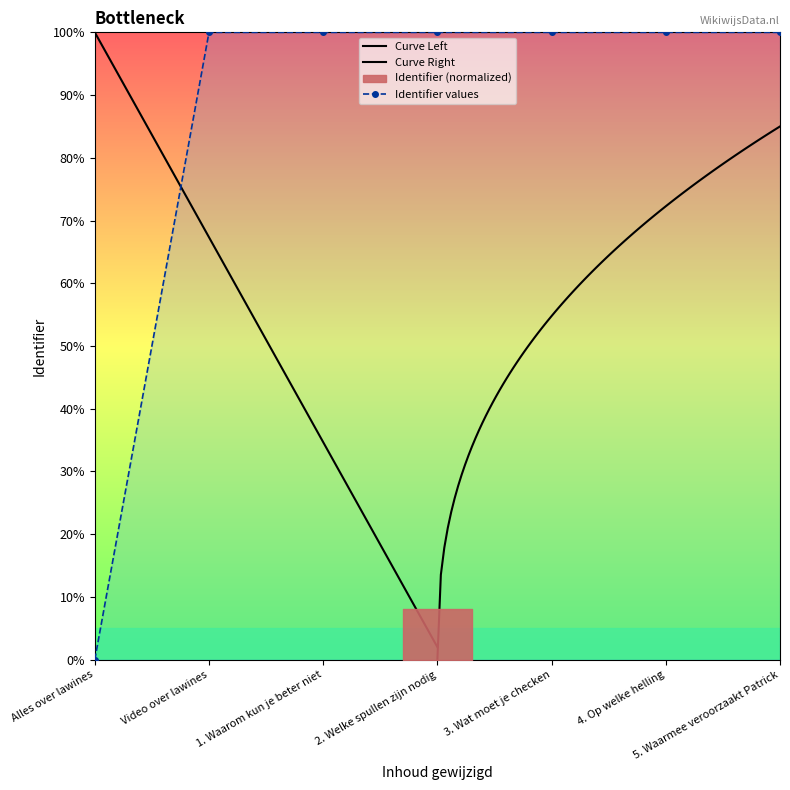

Where does the data first go above 99?

Video over lawines